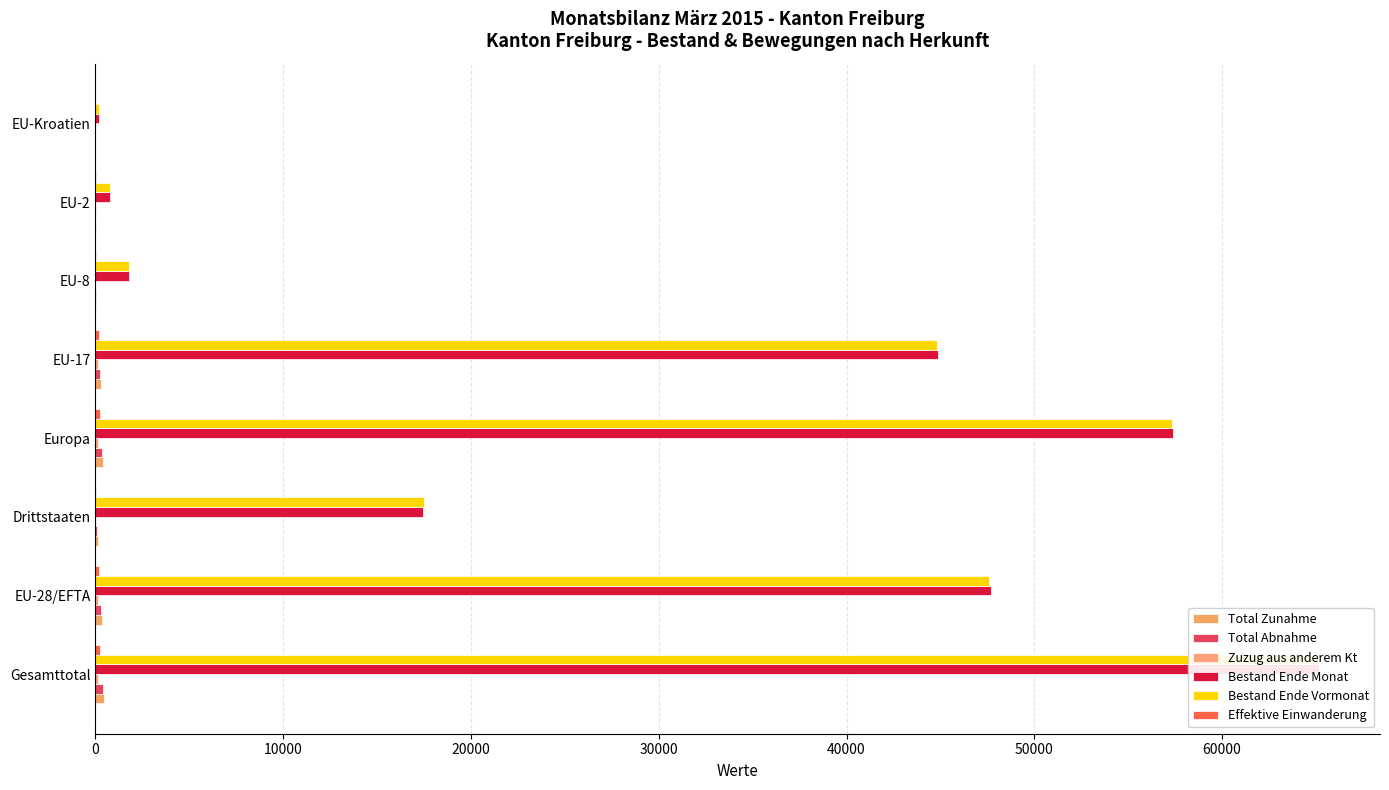

How many bars are there in total?

48